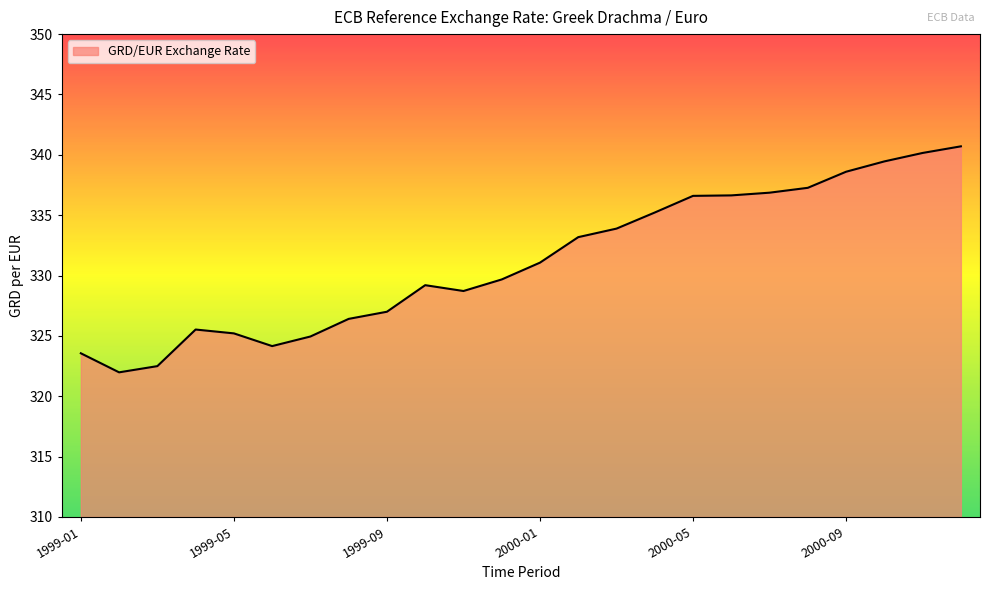

How many series are shown in this chart?

1